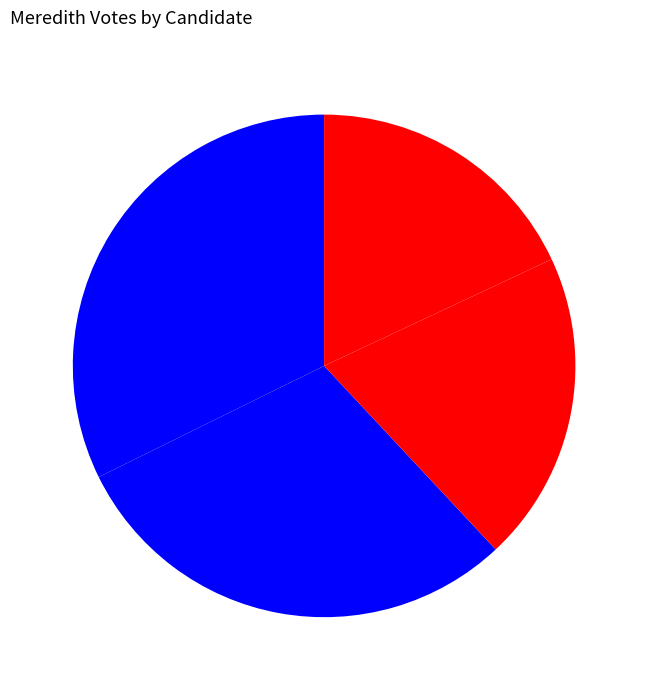

Count the number of slices in the pie.

4